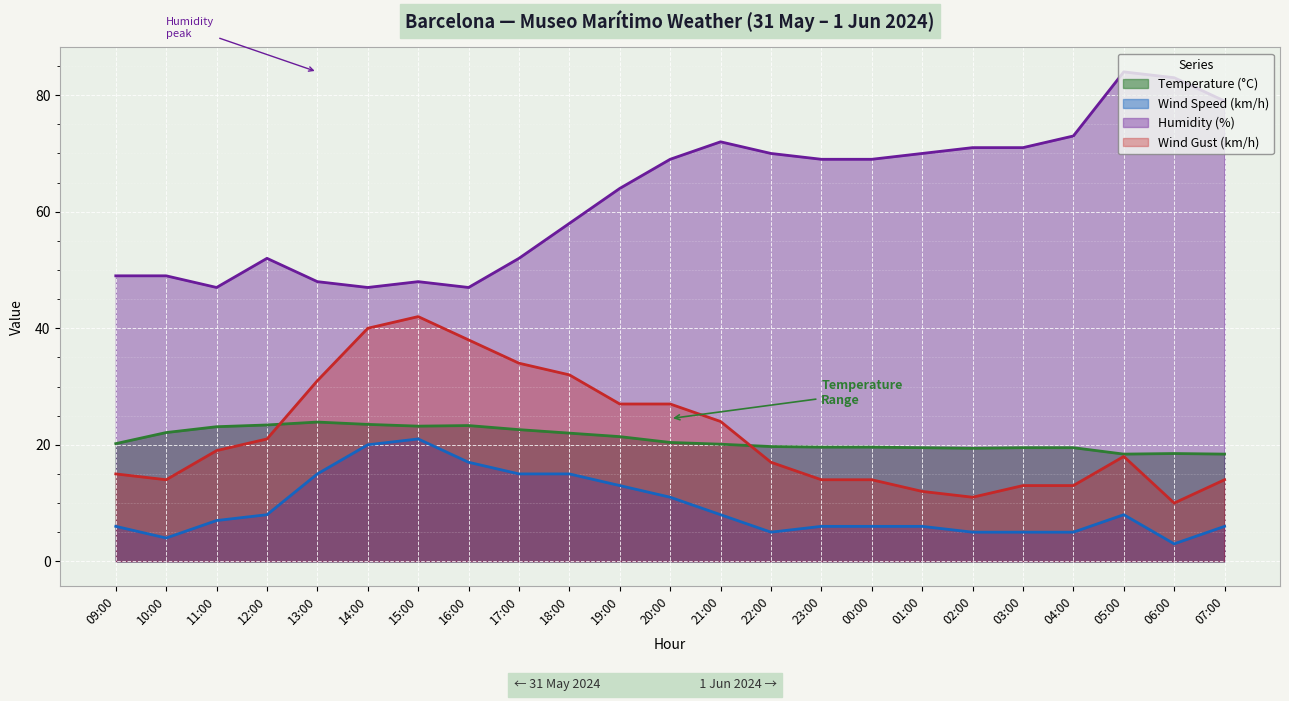

Between which two adjacent categories do Wind Gust (km/h) and Temperature (°C) first intersect?

12:00 and 13:00